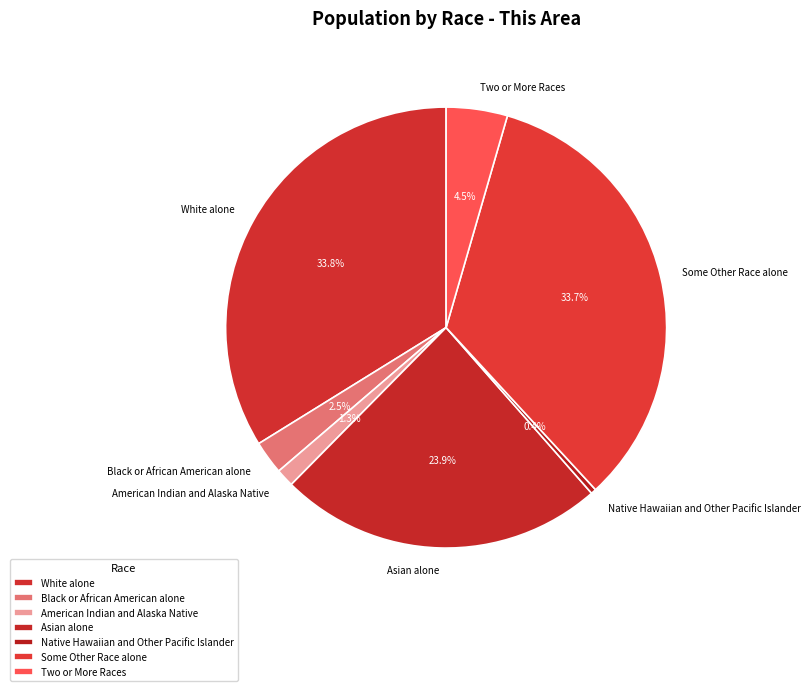

Does any single category account for the majority?

No